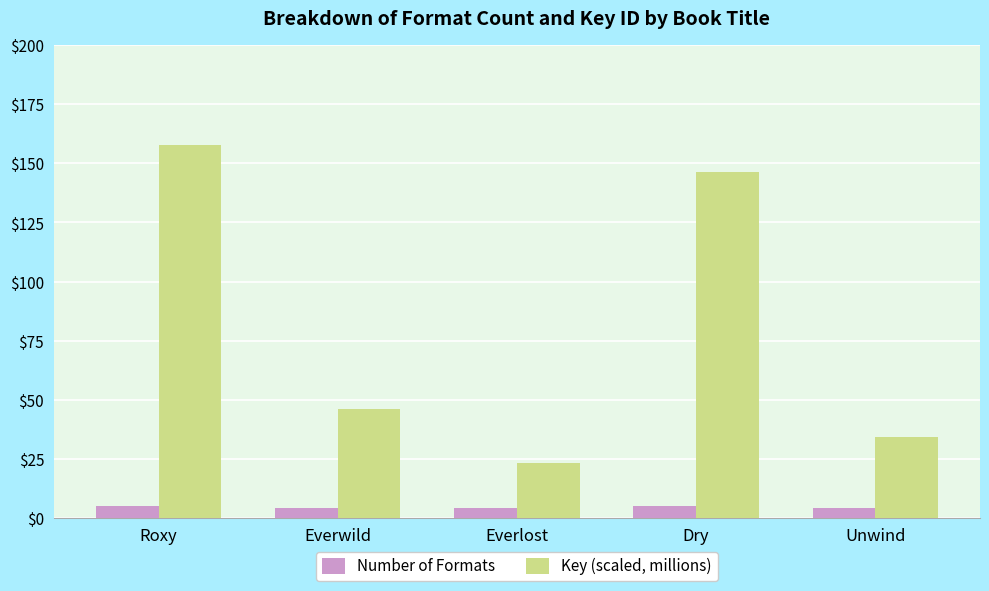

What is the label of the 3rd bar from the right?

Everlost